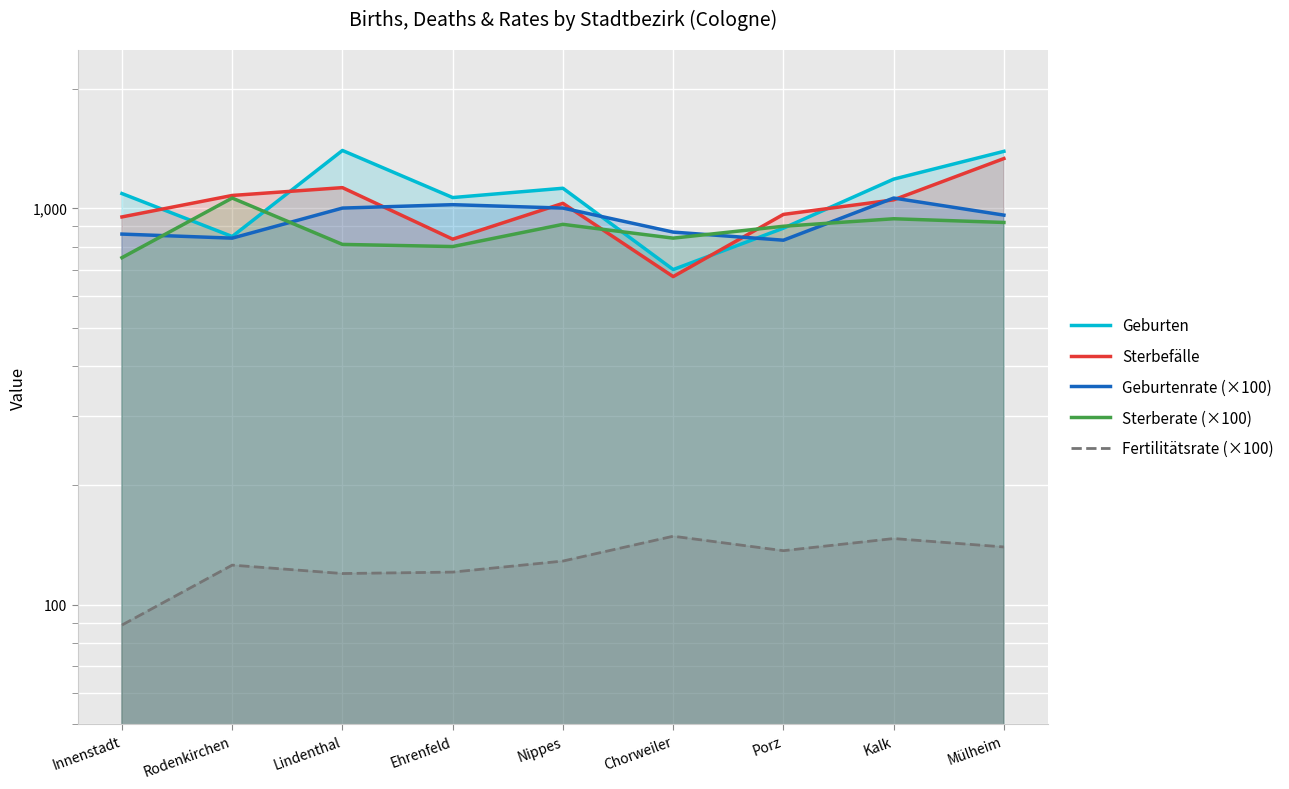

True or false: Sterberate (×100) has more than 1 points higher than both neighbors.

True